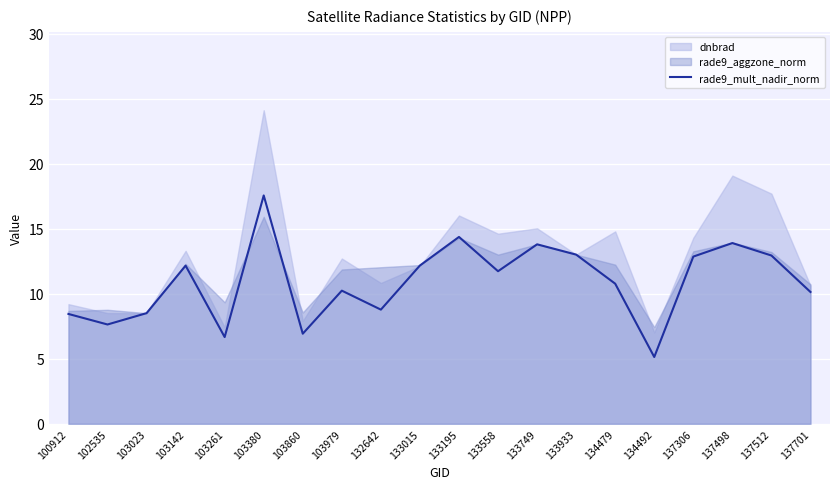

What is the difference between the maximum and minimum values?

12.4